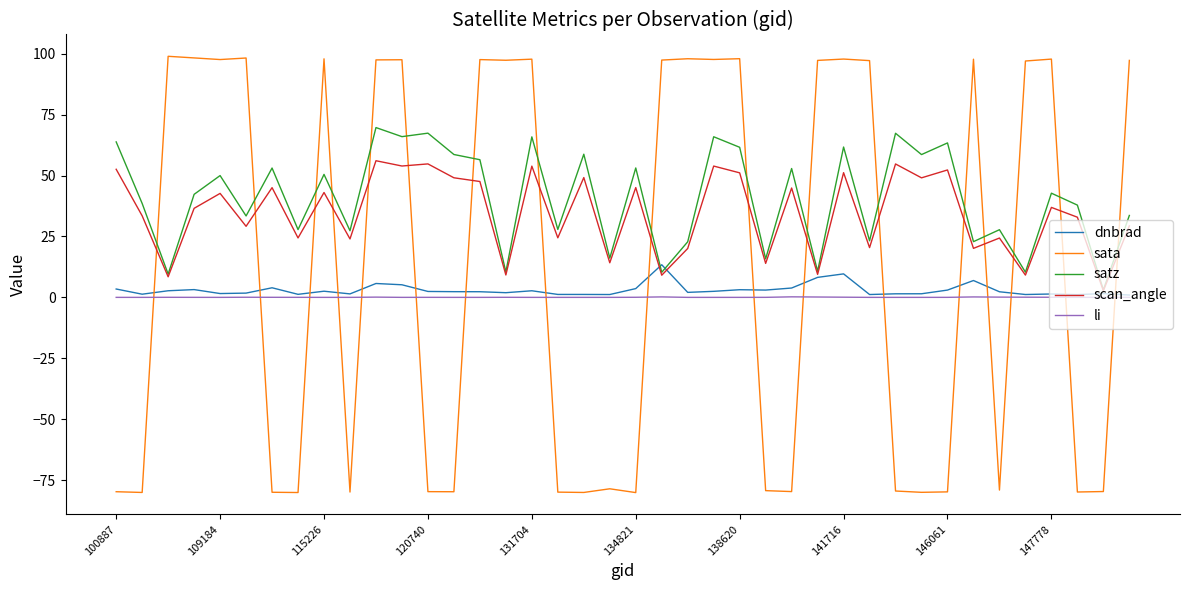

What is the minimum value for sata?

-80.2